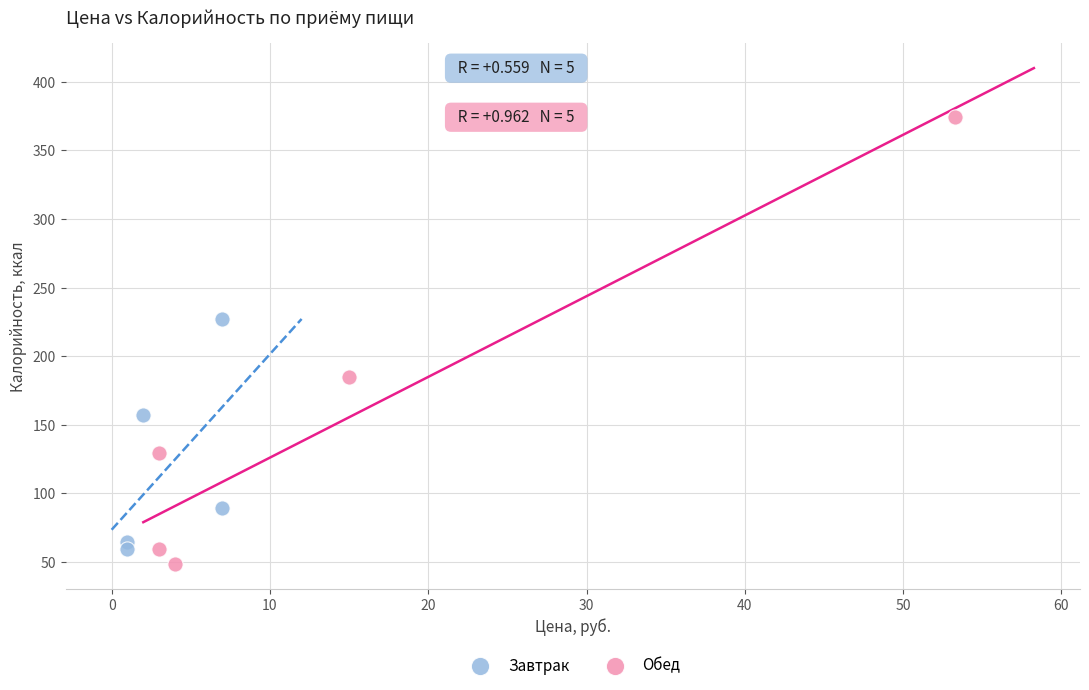

Which series has the widest spread of Y values?

Обед